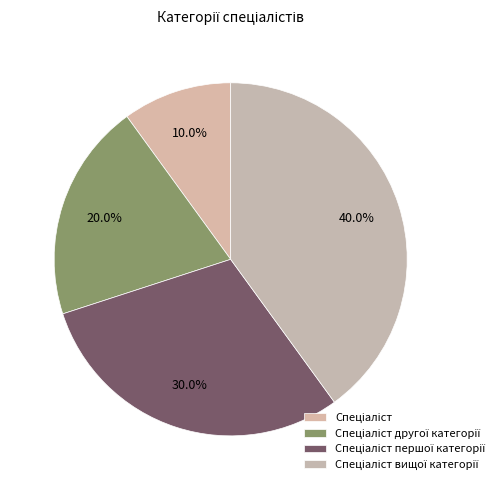

What percentage is NOT represented by Спеціаліст другої категорії?

80.0%